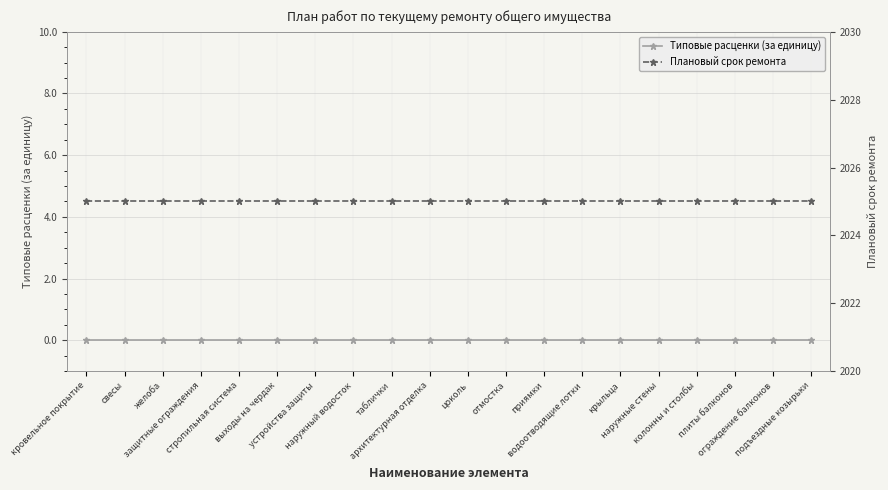

At how many categories does at least one series exceed 1276?

20